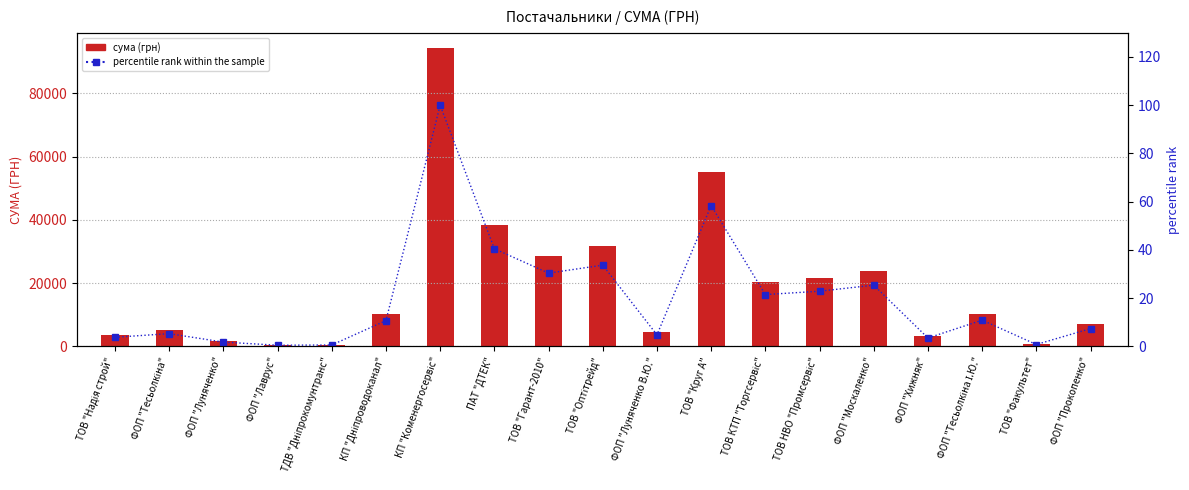

Rank the series by their maximum value, from lowest to highest.

percentile rank within the sample, сума (грн)